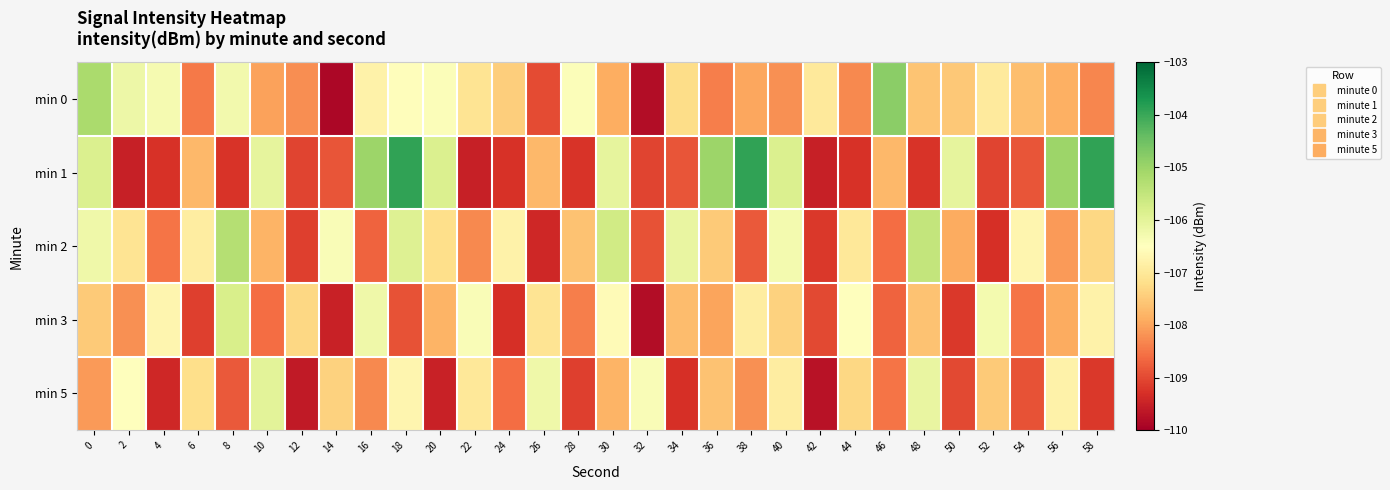

At which category does the chart reach its minimum across all series?

14